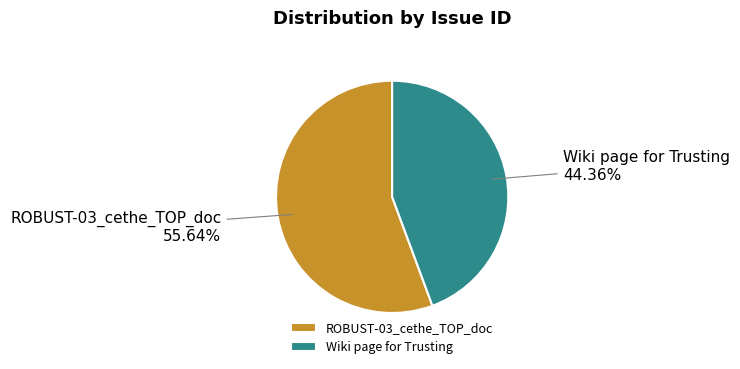

Rank the categories by value from lowest to highest.

Wiki page for Trusting, ROBUST-03_cethe_TOP_doc